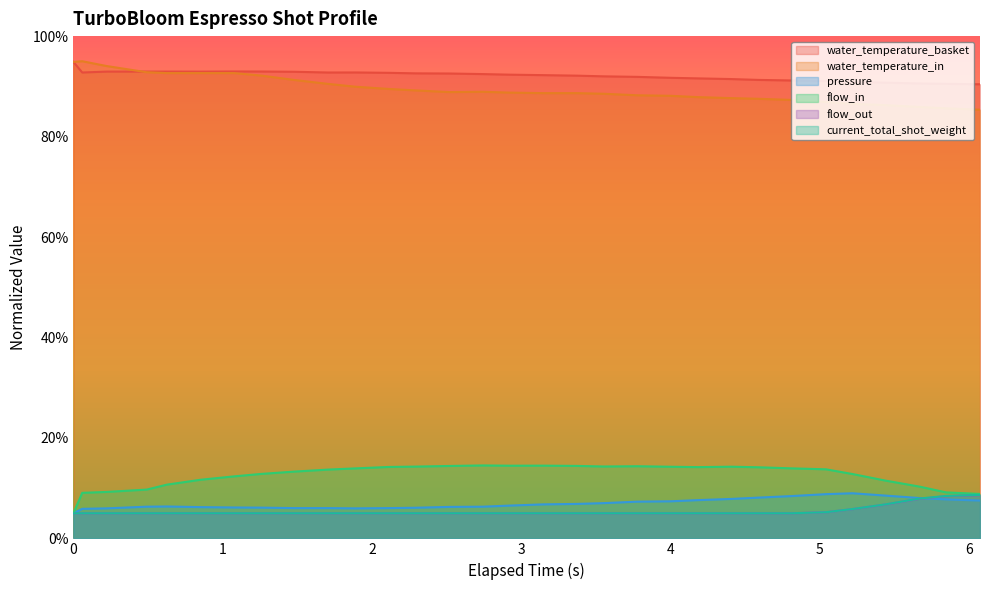

Count the number of categories in the chart.

31